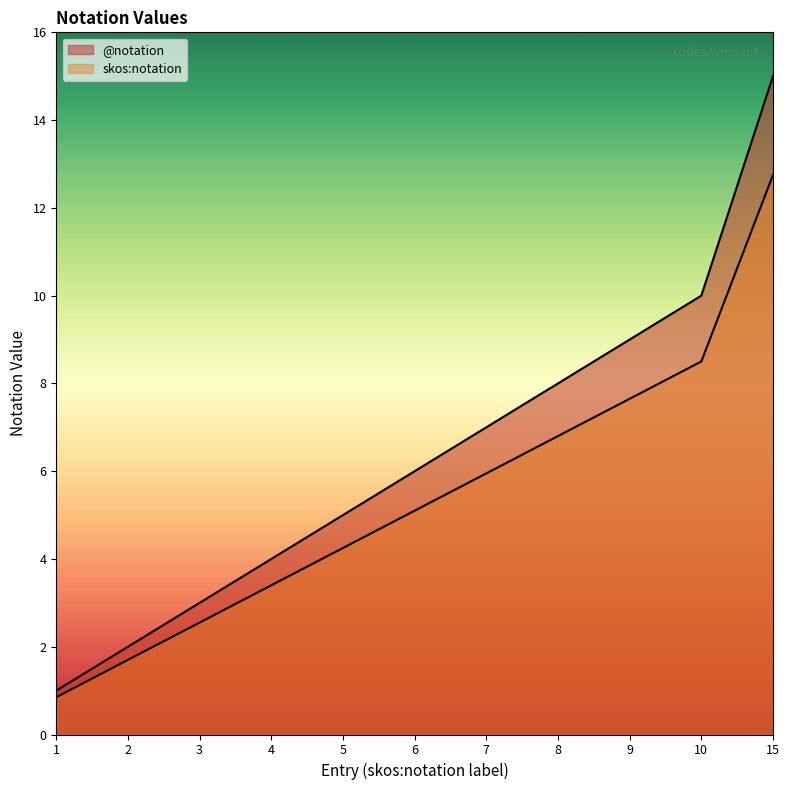

What is the difference between the @notation values at 4 and 5?

1.0